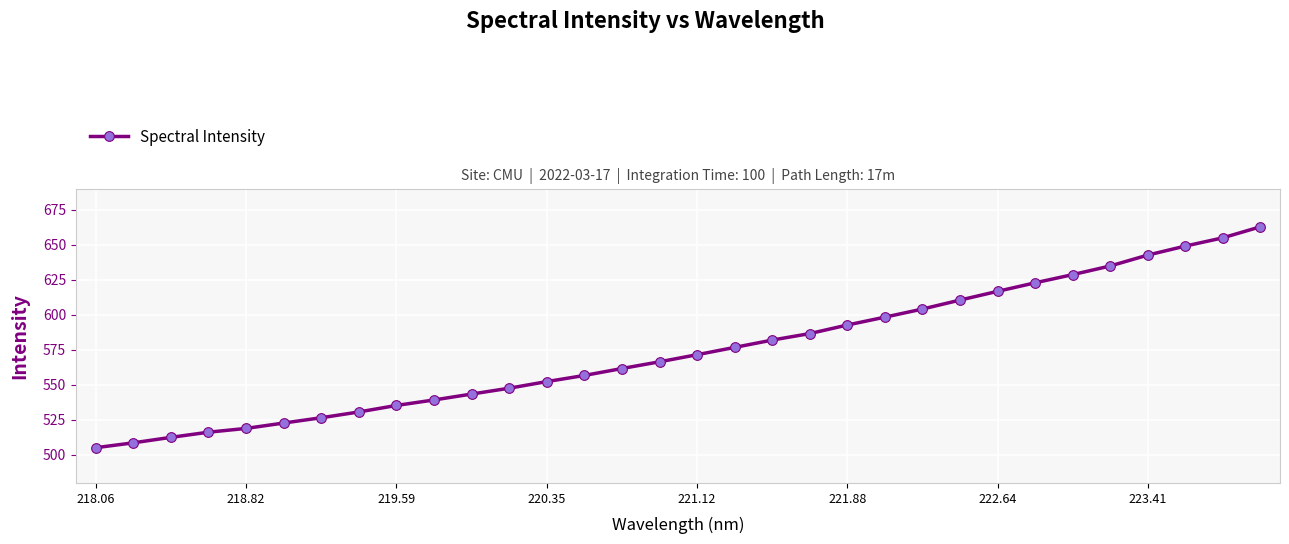

How many distinct data groups are displayed?

1